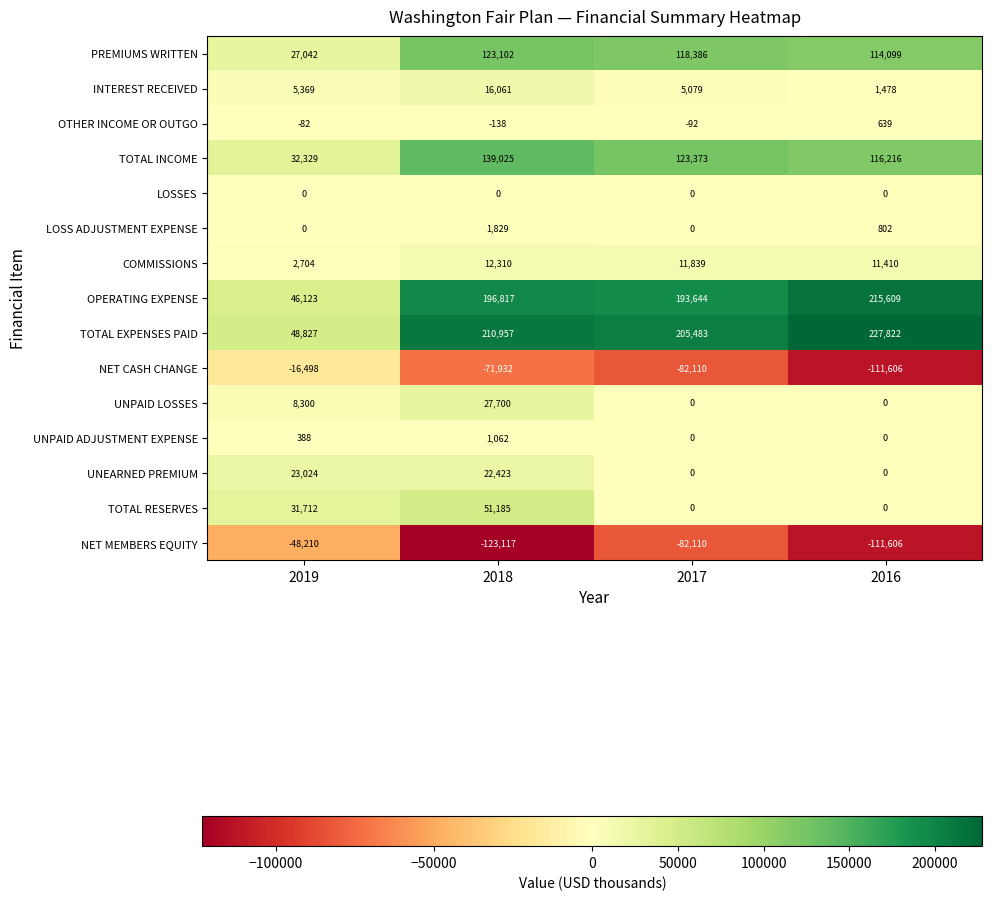

At which category does the chart reach its peak across all series?

2016